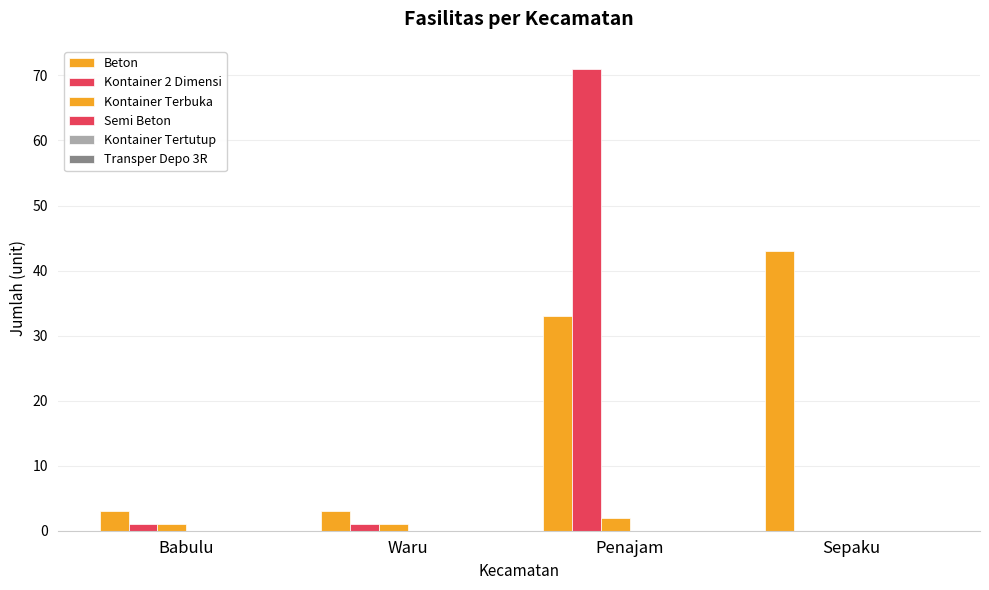

What is the sum of all Kontainer Terbuka values?

4